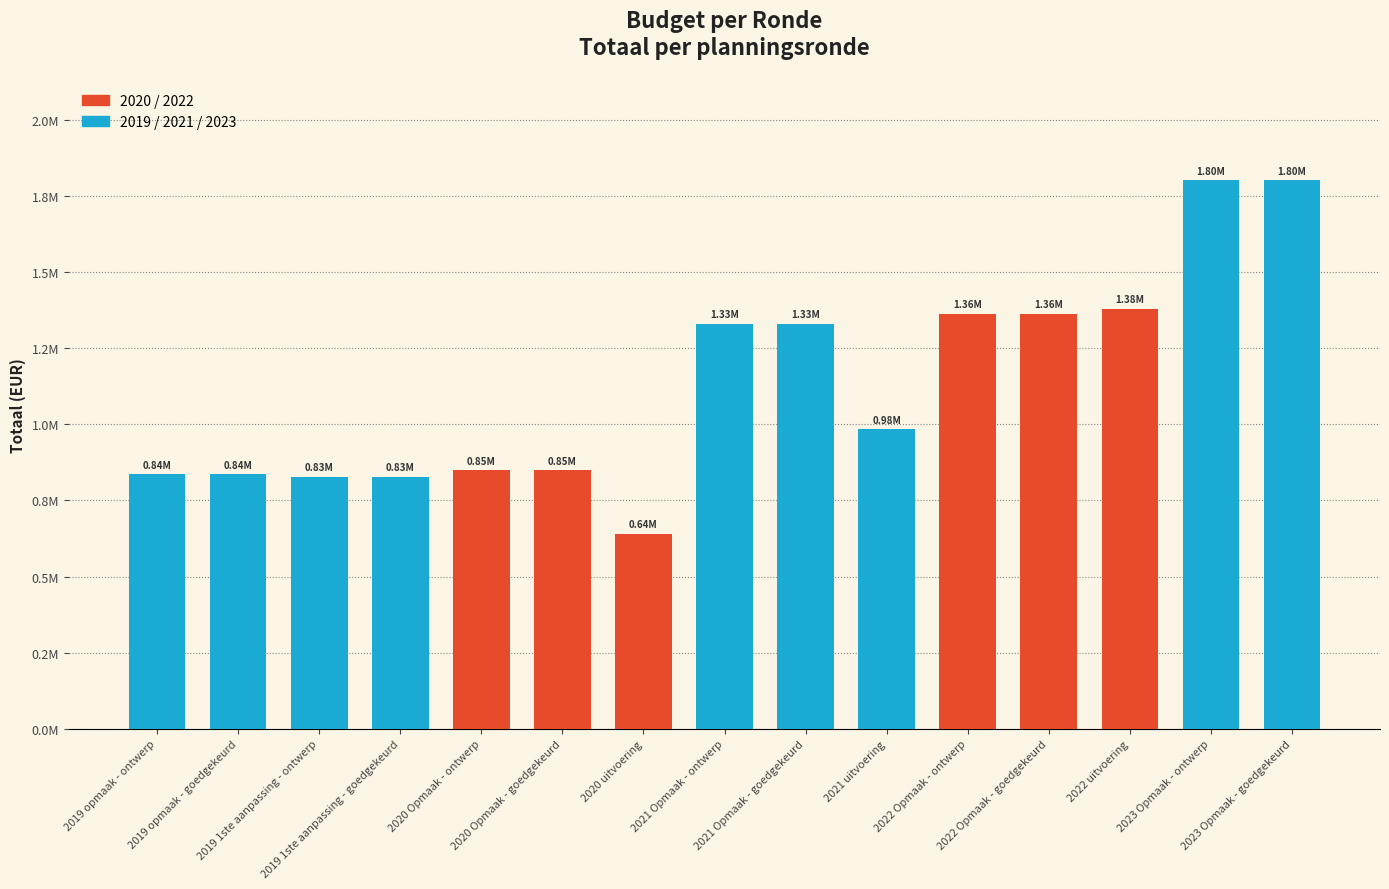

The chart shows a value of 337610 at 2020 Opmaak - ontwerp. True or false?

False